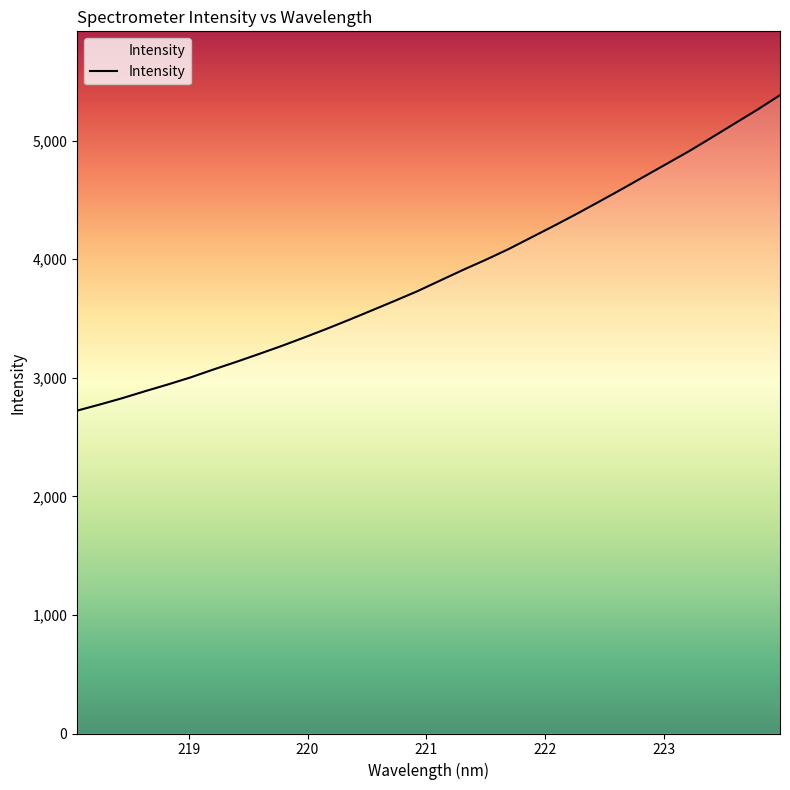

What is the maximum value shown in the chart?

5384.4